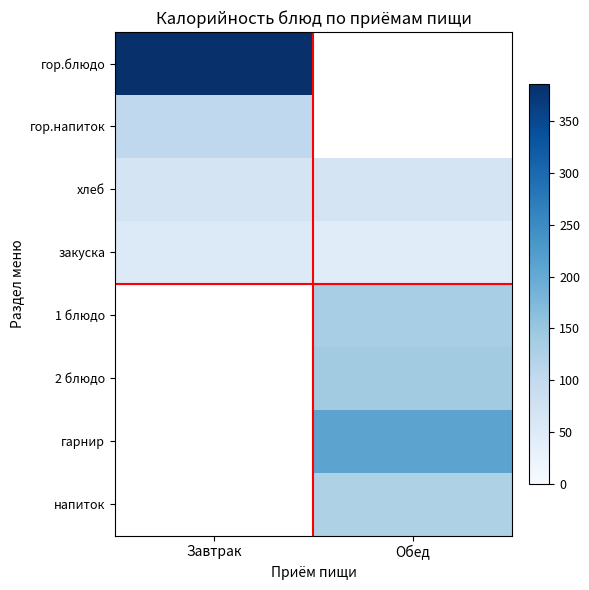

Rank the categories by хлеб value from highest to lowest.

Завтрак, Обед